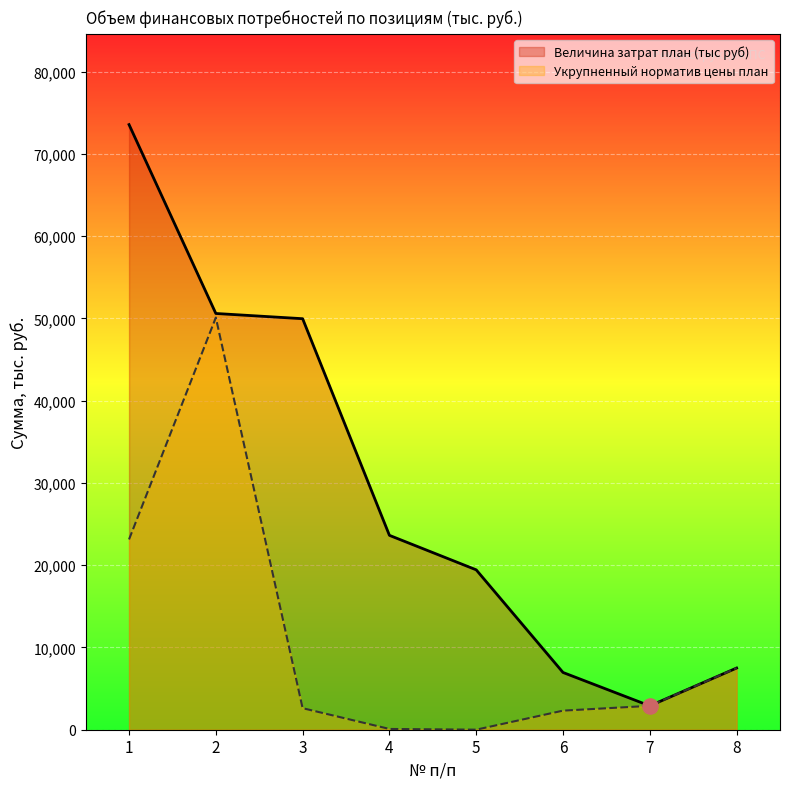

What is the total value across all series at 8?

15000.0